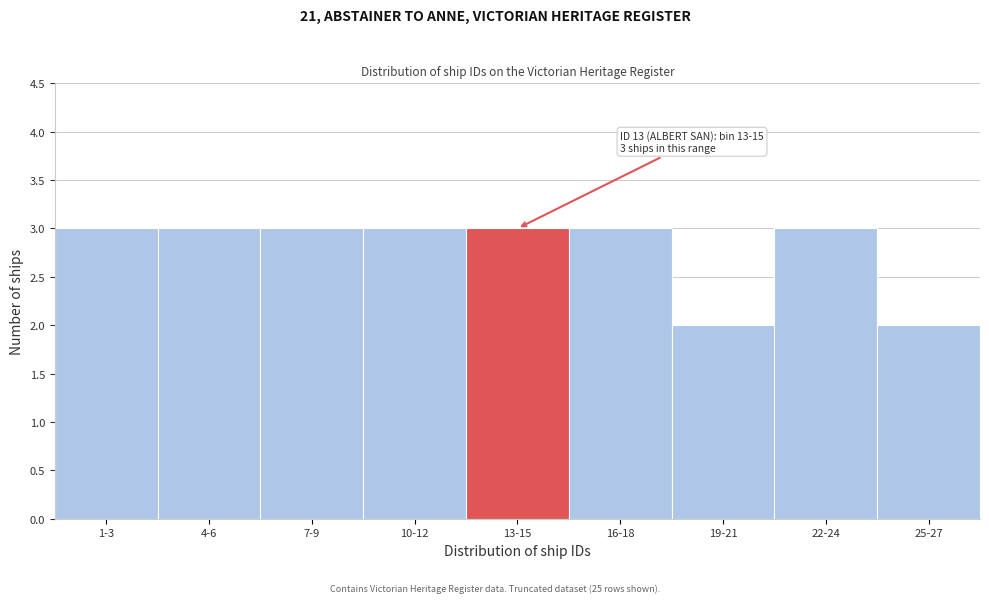

Reading right to left, what are all the values shown in this chart?

25-27=2	22-24=3	19-21=2	16-18=3	13-15=3	10-12=3	7-9=3	4-6=3	1-3=3